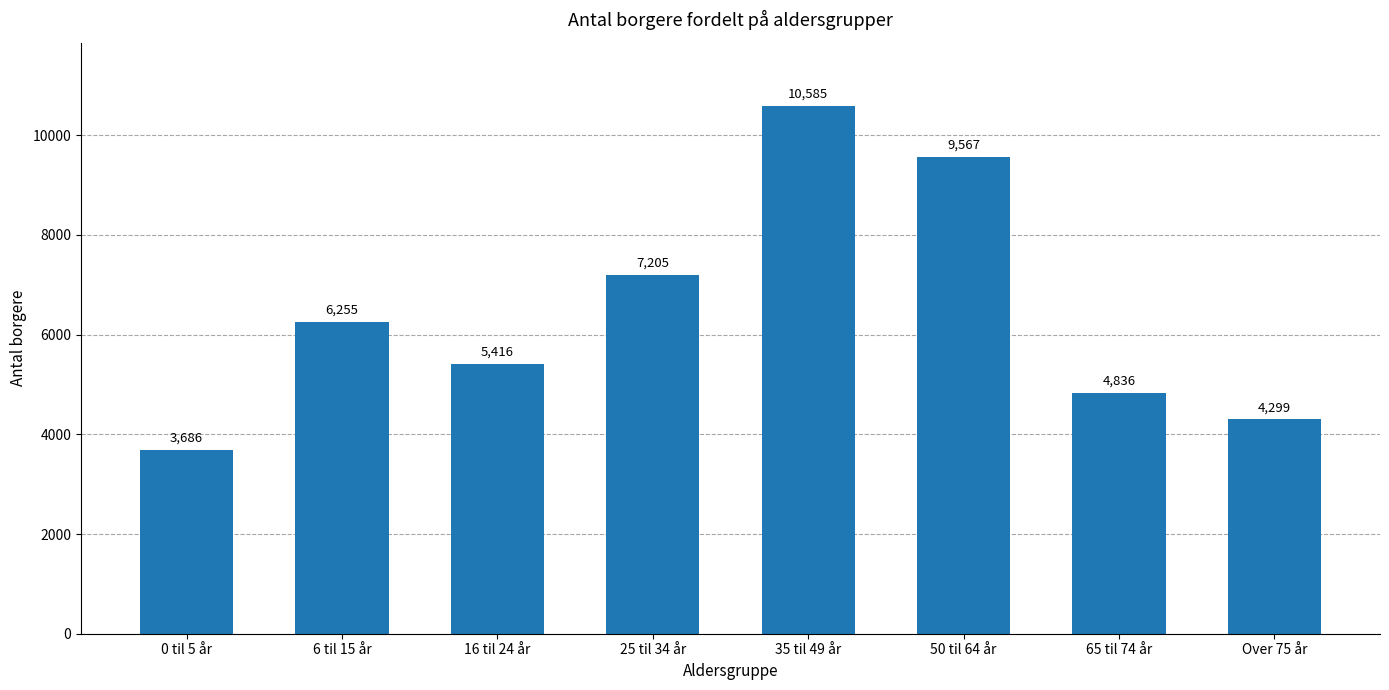

How many bars are there in total?

8